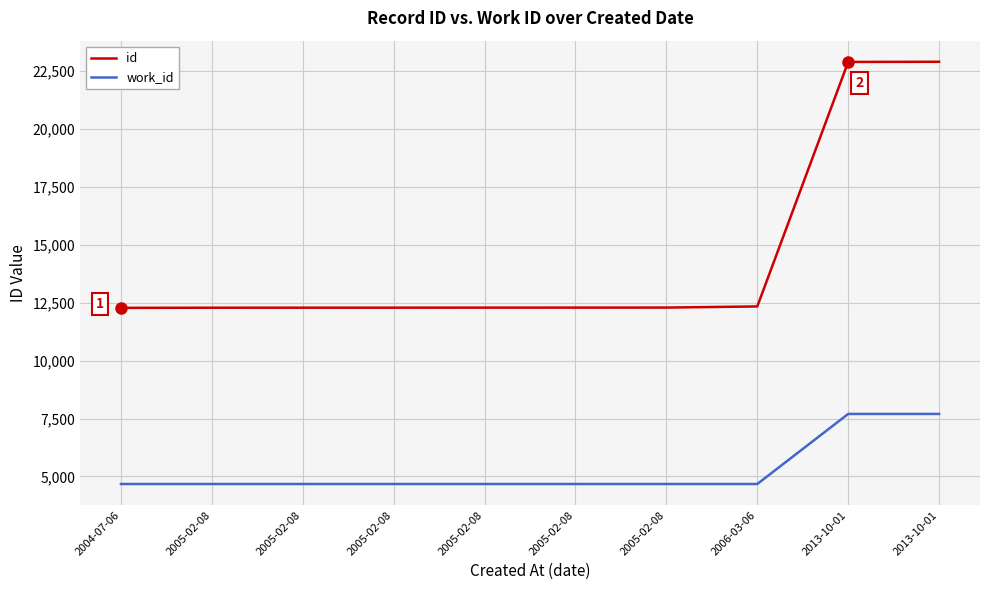

What are all the series names shown in the legend?

id, work_id